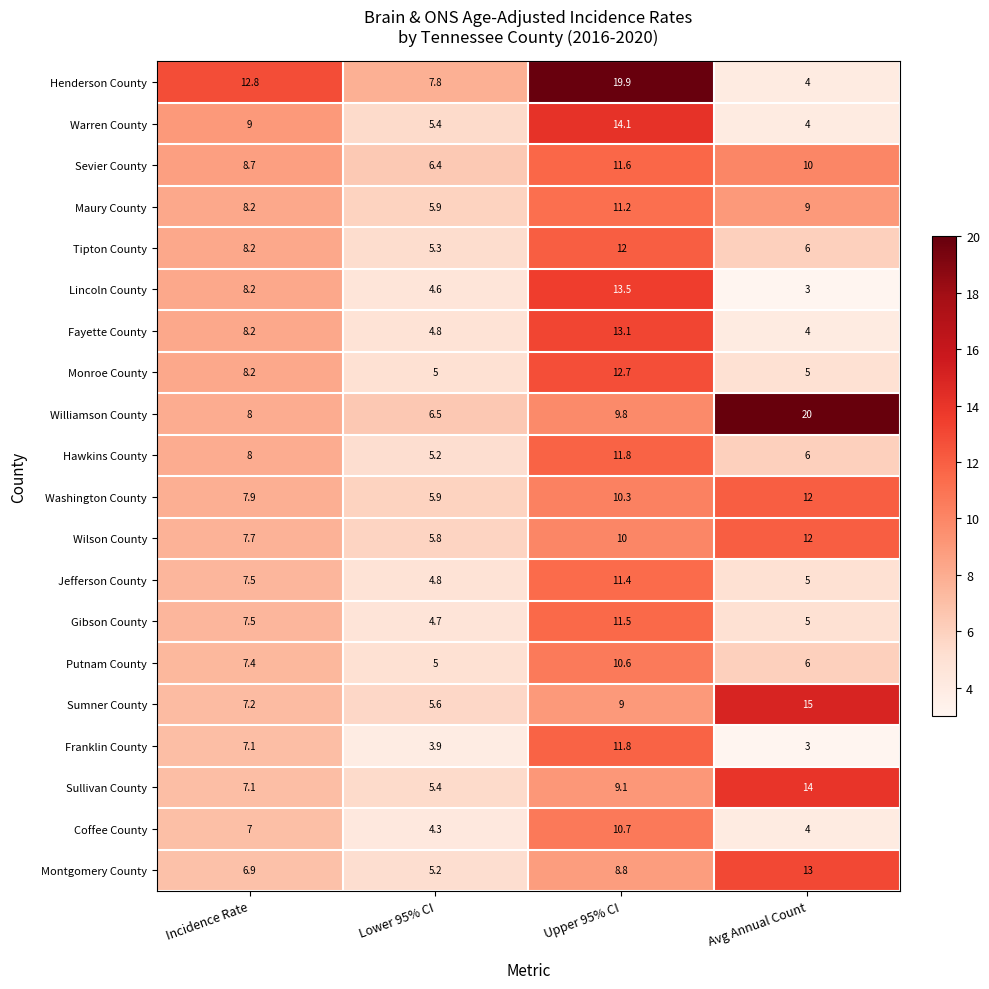

At which category is the sum across all series the highest?

Upper 95% CI